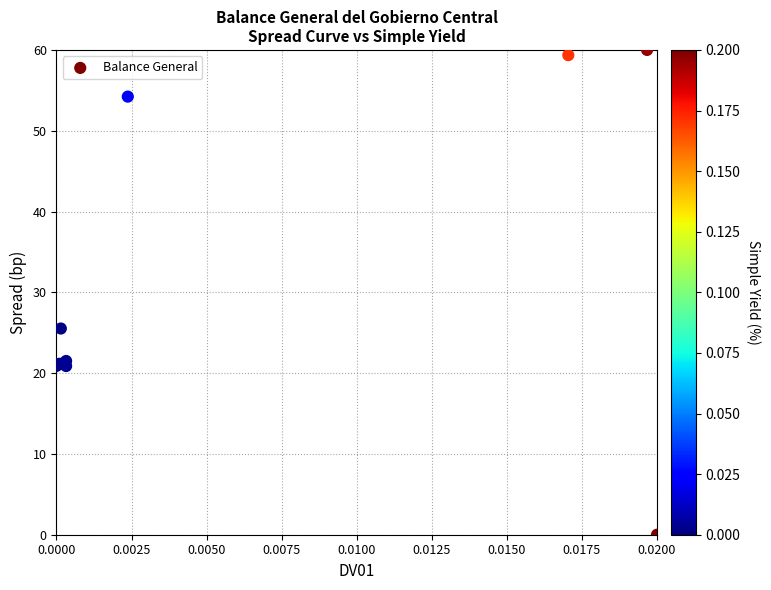

What Y value in the scatter plot is closest to 30?

25.5